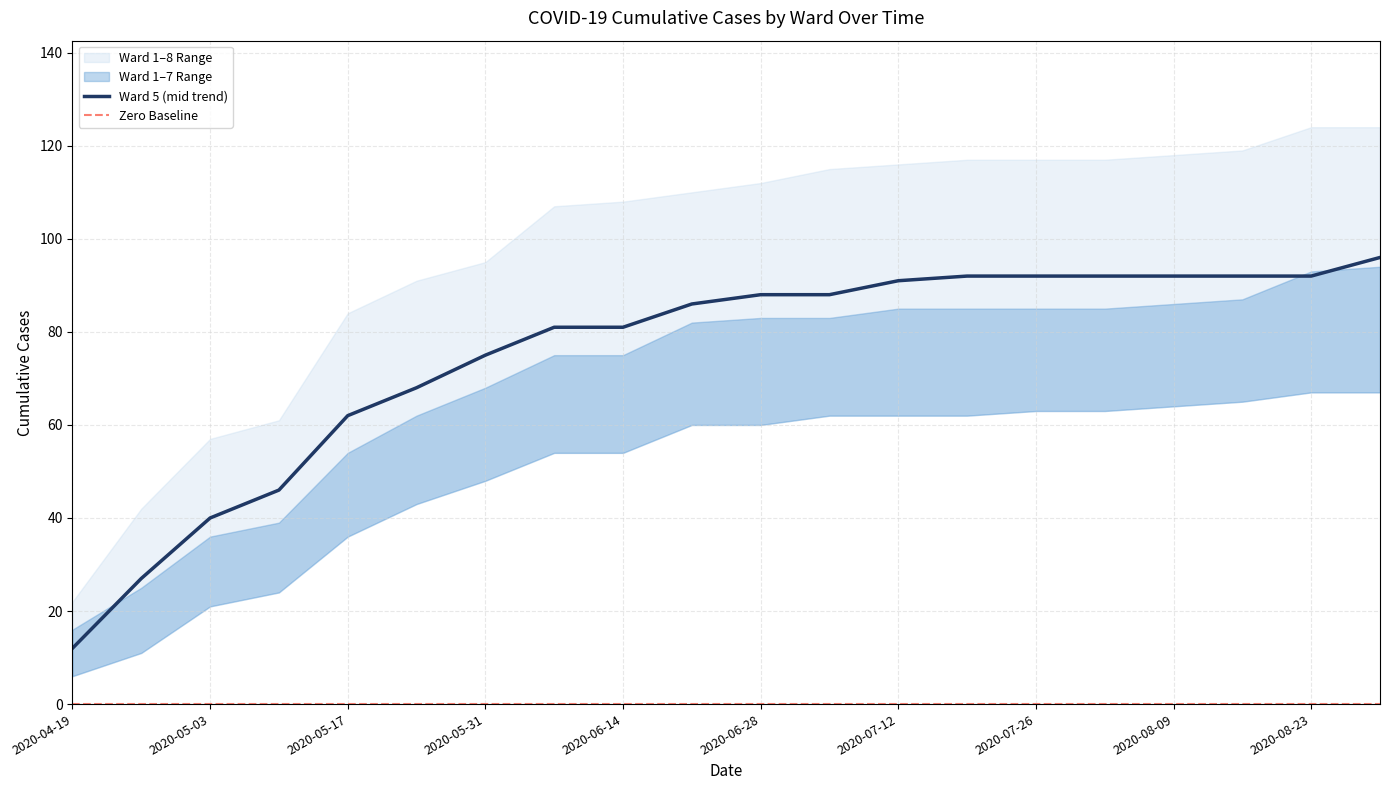

At which label does Ward 8 reach its peak?

2020-08-23